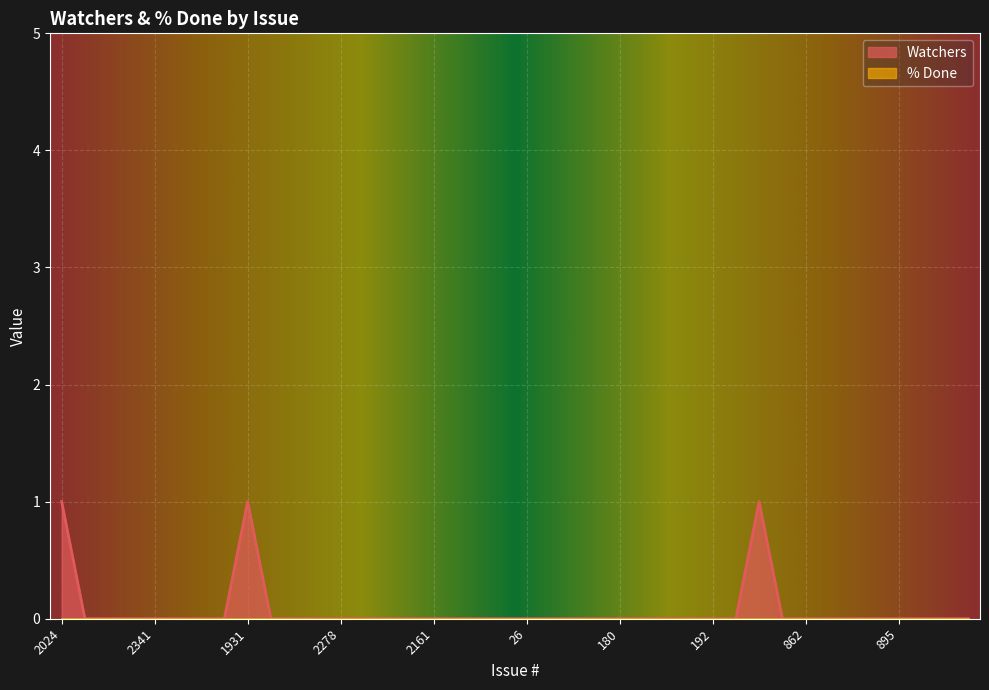

Is it true that the value at 20 is 0?

False